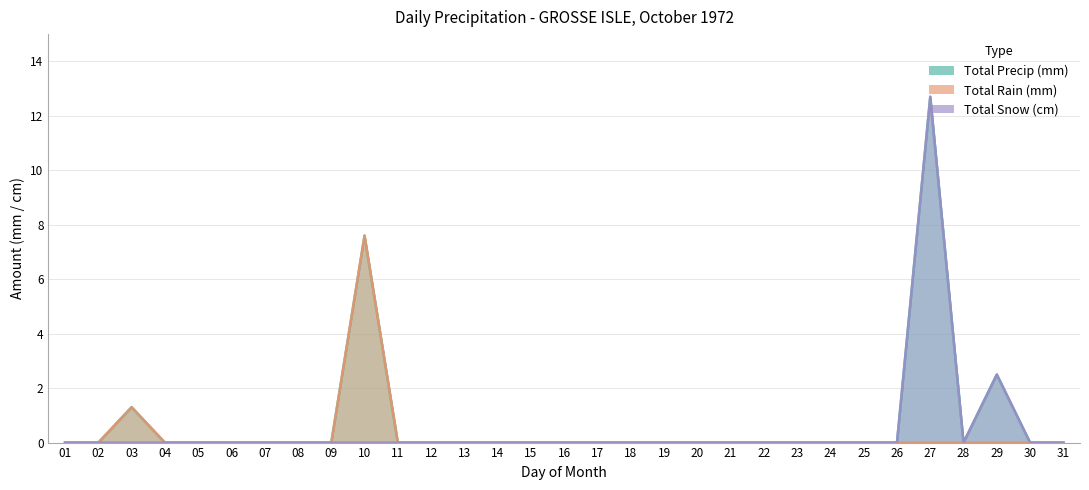

What is the difference between the Total Rain (mm) values at 03 and 18?

1.3